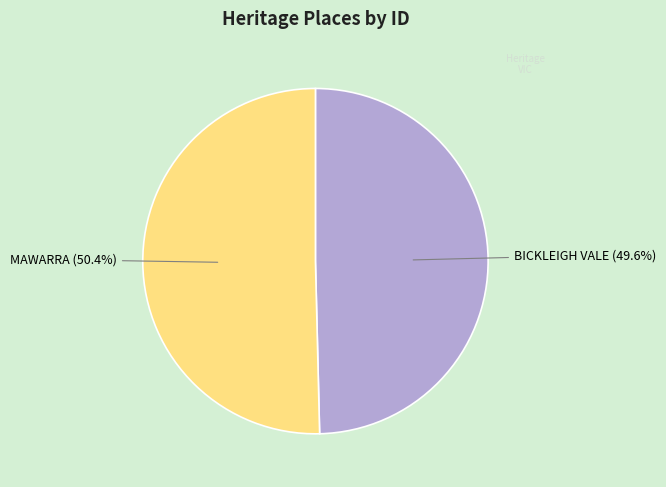

Does any single category account for the majority?

Yes